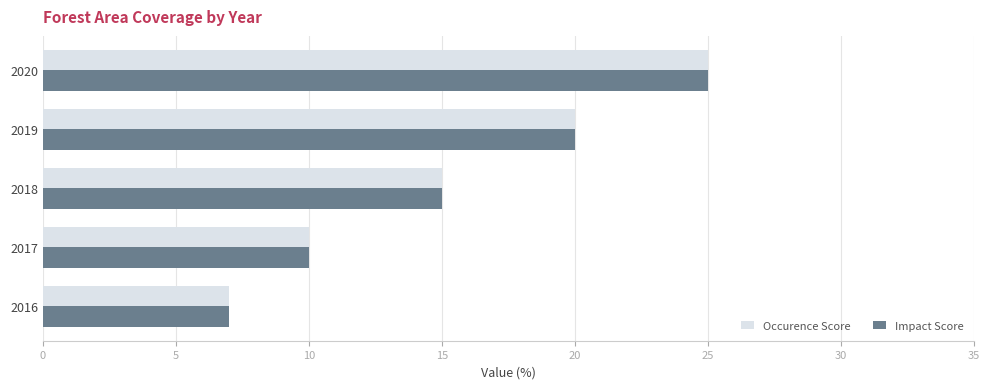

How many data points in Impact Score are less than 15?

2